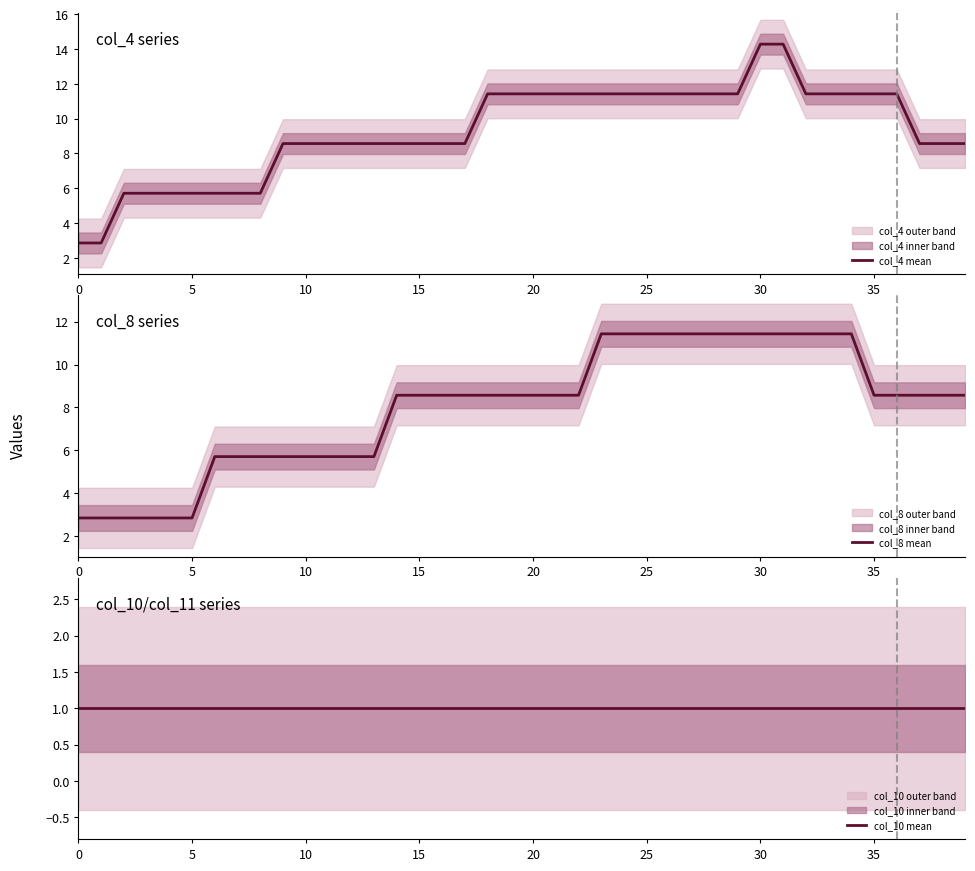

What is the value of the col_8 mean point at the 23rd from the left?

8.6